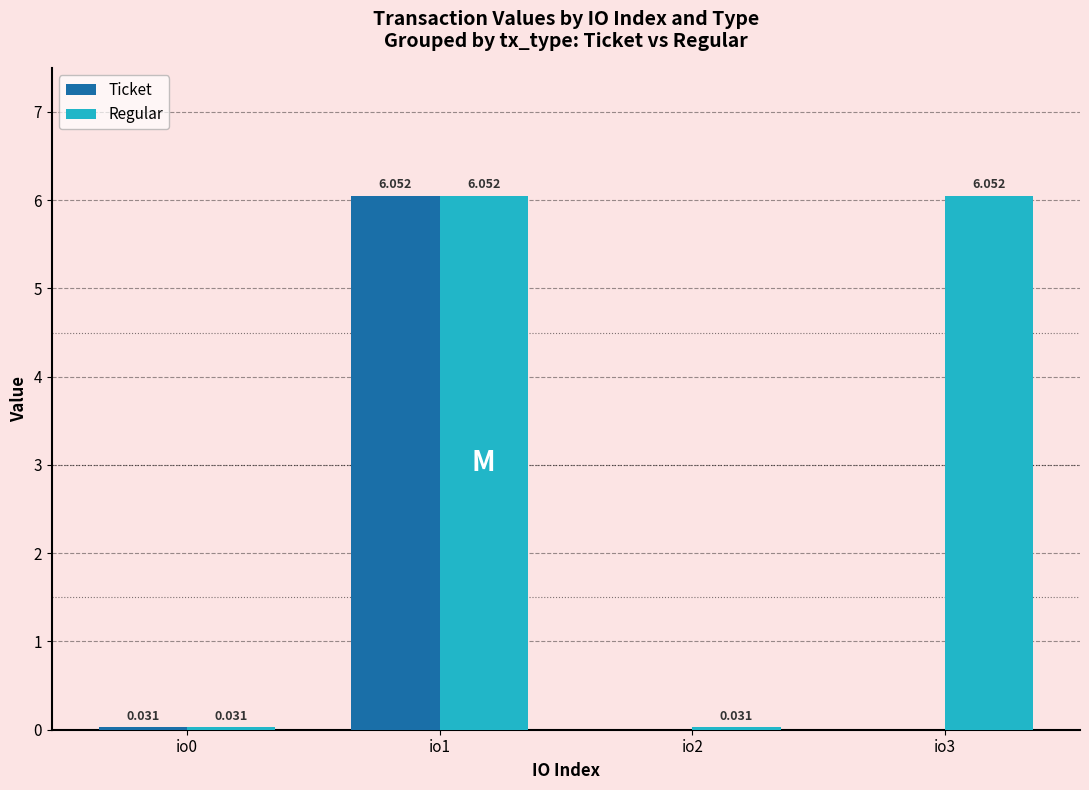

How many series are shown in this chart?

2